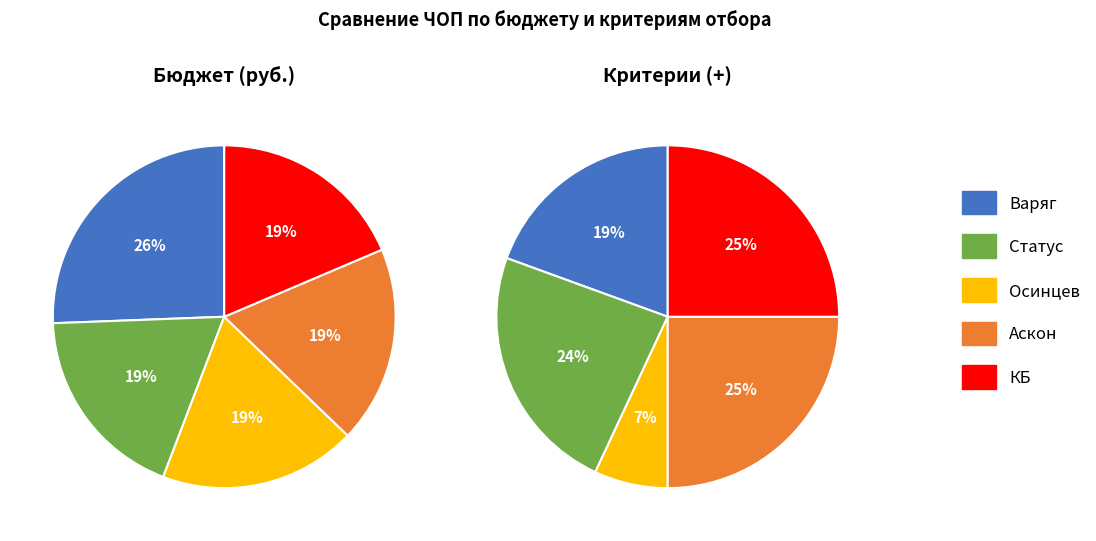

To the nearest percent, what is the average slice percentage?

20%